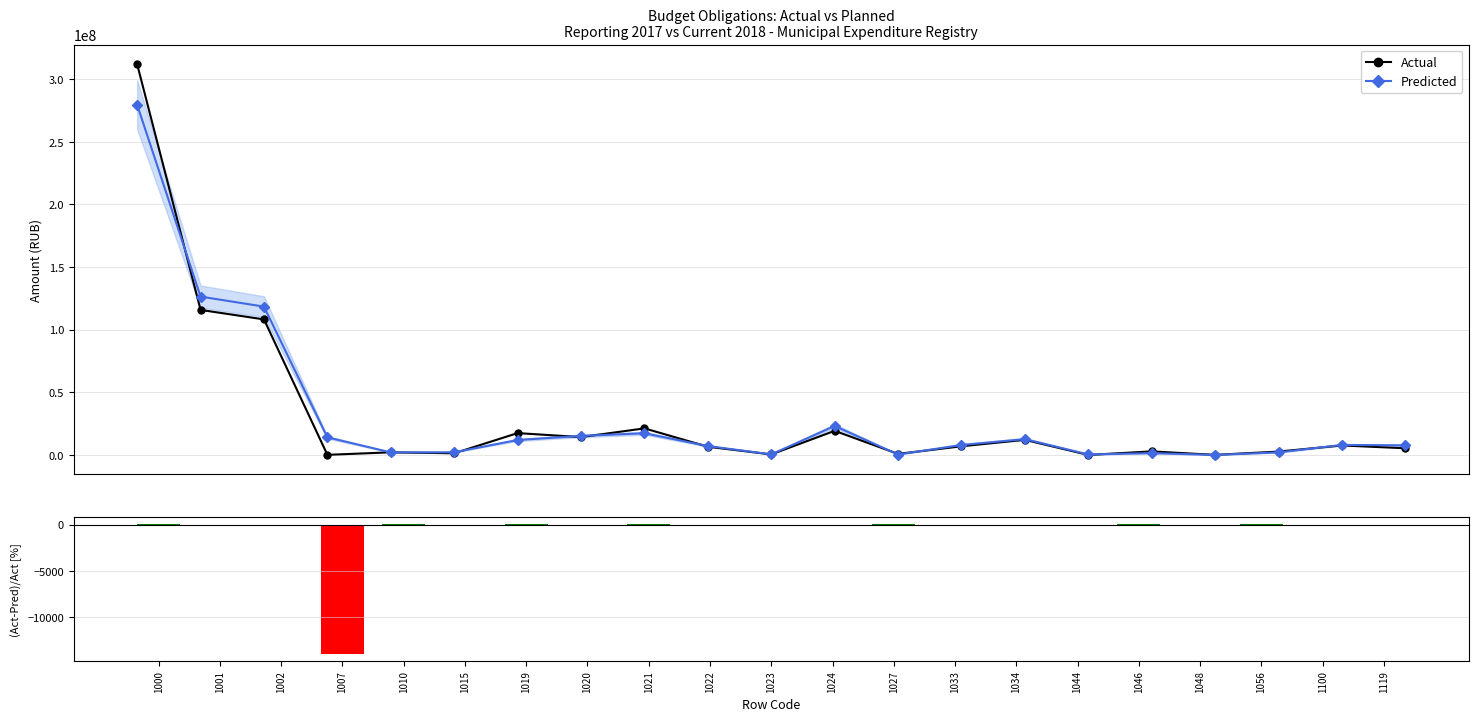

Where is (Act-Pred)/Act nearest to the value -6951?

1015